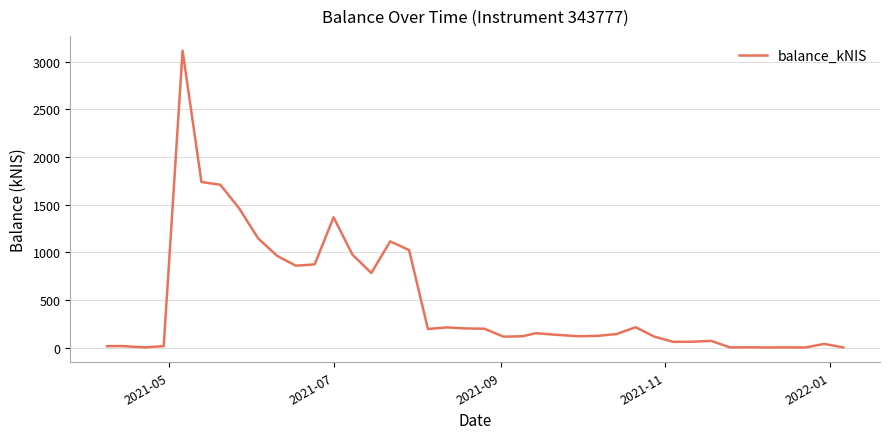

What is the maximum value shown in the chart?

3115.4